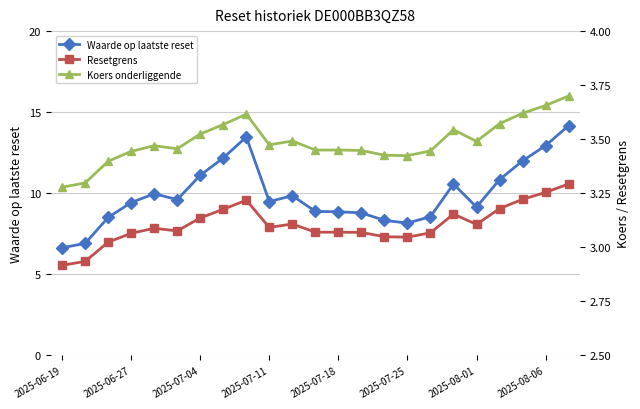

What is the lowest value of the Waarde op laatste reset series?

6.6